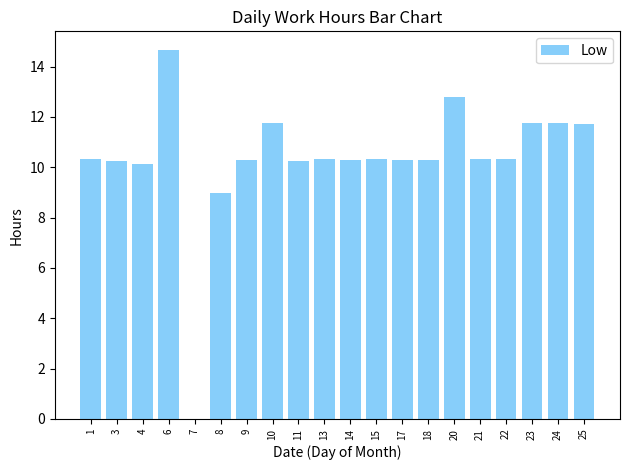

Is it true that the value at 21 is 10.3?

True